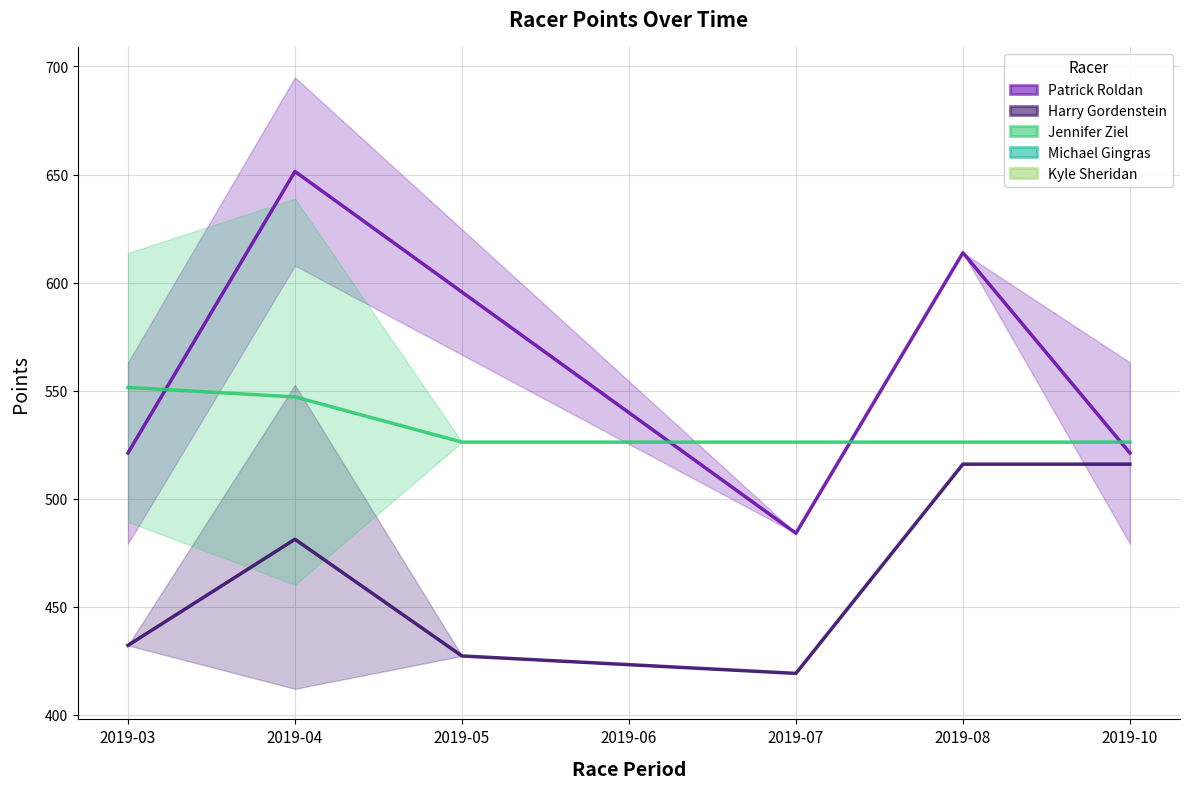

Reading left to right, list all the values displayed in this chart.

Patrick Roldan: 2019-03=521.2	2019-04=651.4	2019-05=595.6	2019-06=539.8	2019-07=484.0	2019-08=613.8	2019-10=521.2
Harry Gordenstein: 2019-03=432.1	2019-04=481.2	2019-05=427.3	2019-06=423.2	2019-07=419.2	2019-08=516.0	2019-10=516.0
Jennifer Ziel: 2019-03=551.5	2019-04=547.1	2019-05=526.2	2019-06=526.2	2019-07=526.2	2019-08=526.2	2019-10=526.2